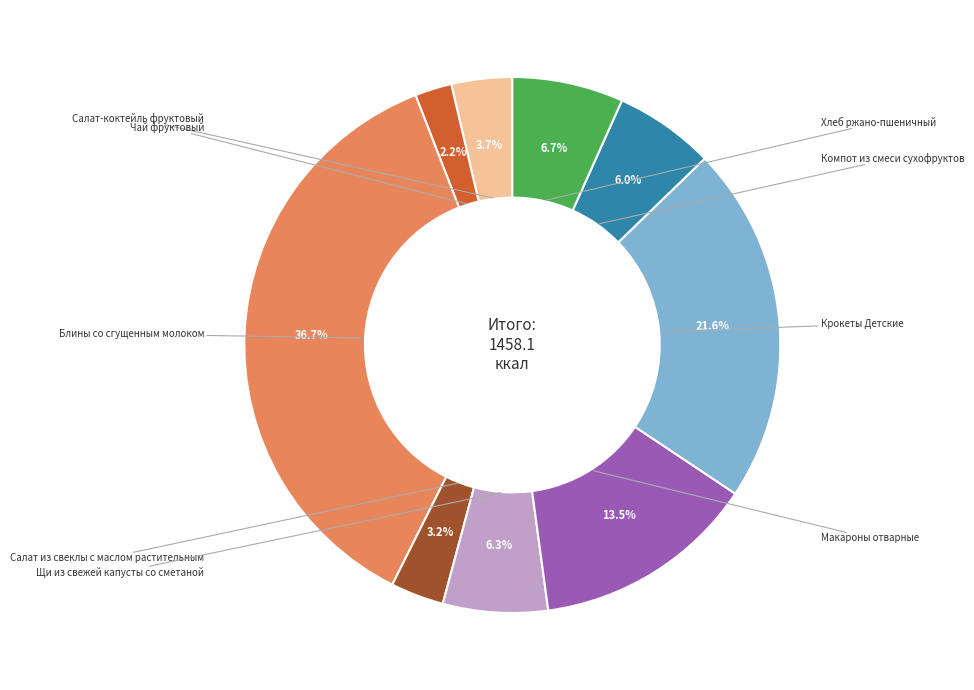

Is there any slice that represents more than half of the pie?

No